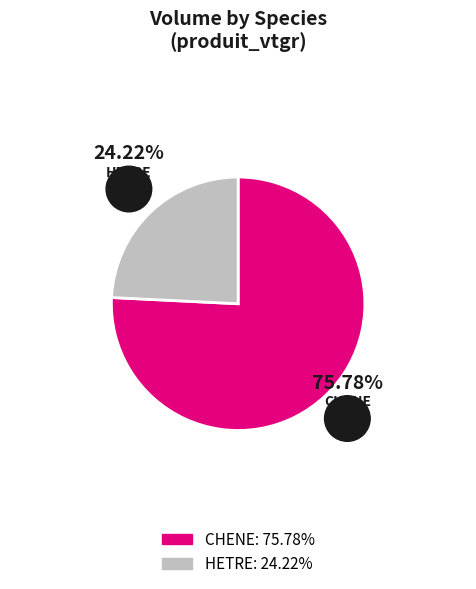

Which slice is the largest?

CHENE